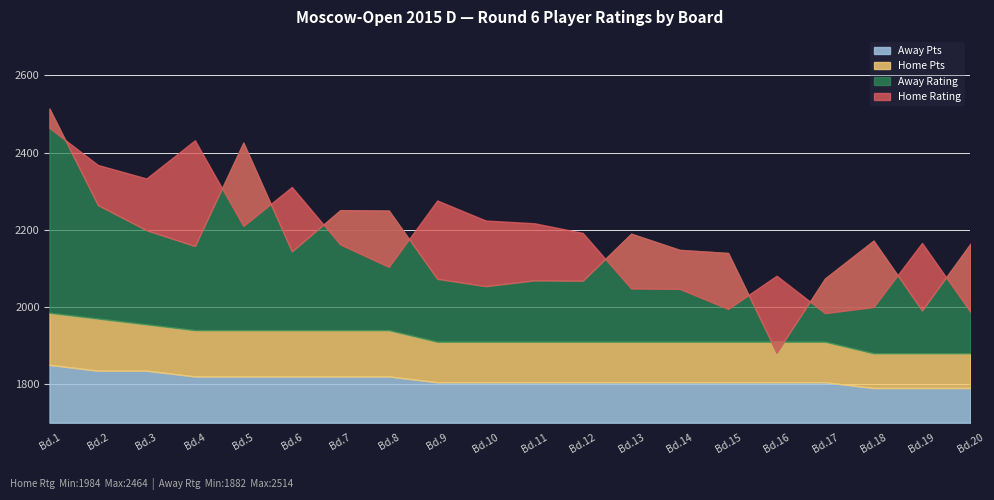

Which category has the highest value in the Home Rating series?

1